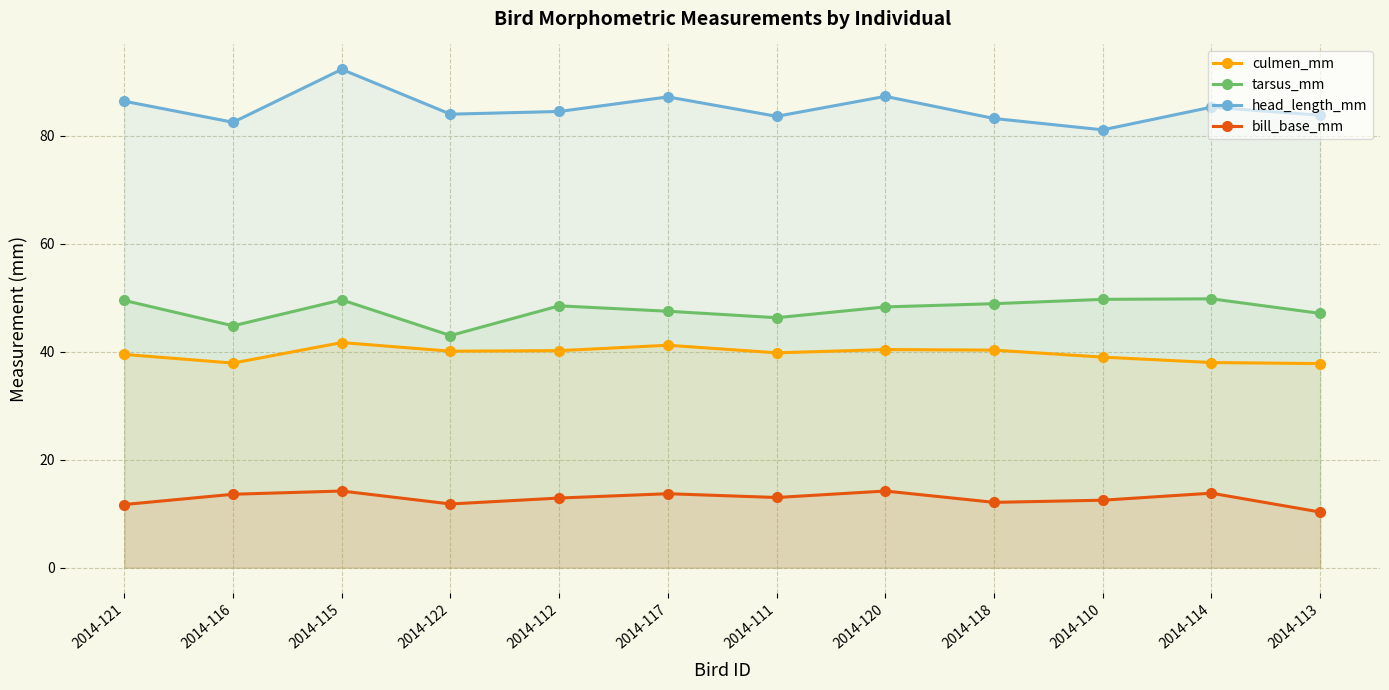

True or false: bill_base_mm and culmen_mm cross at least once.

False